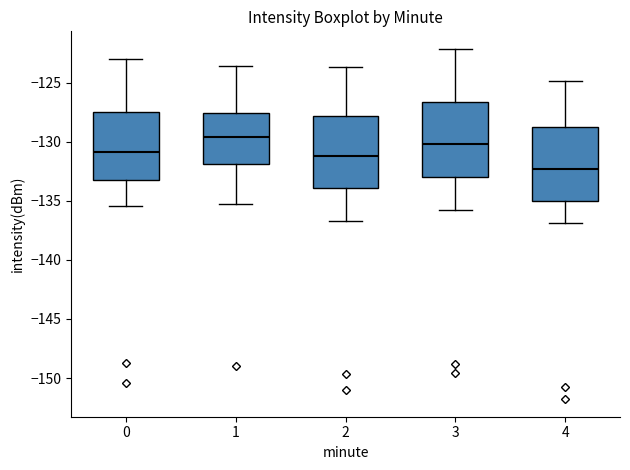

Reading left to right, transcribe this box plot: for each box, give where its median line is, the range the box spans, and where its two whiskers end, as read against the y-axis. The values are not printed on the chart, so give them approximately, as read against the axis.

0: median -131.0, box -133.0 to -127.5, whiskers -135.5 to -123.0
1: median -129.5, box -132.0 to -127.5, whiskers -135.0 to -123.5
2: median -131.0, box -134.0 to -128.0, whiskers -136.5 to -123.5
3: median -130.0, box -133.0 to -126.5, whiskers -136.0 to -122.0
4: median -132.5, box -135.0 to -129.0, whiskers -137.0 to -125.0